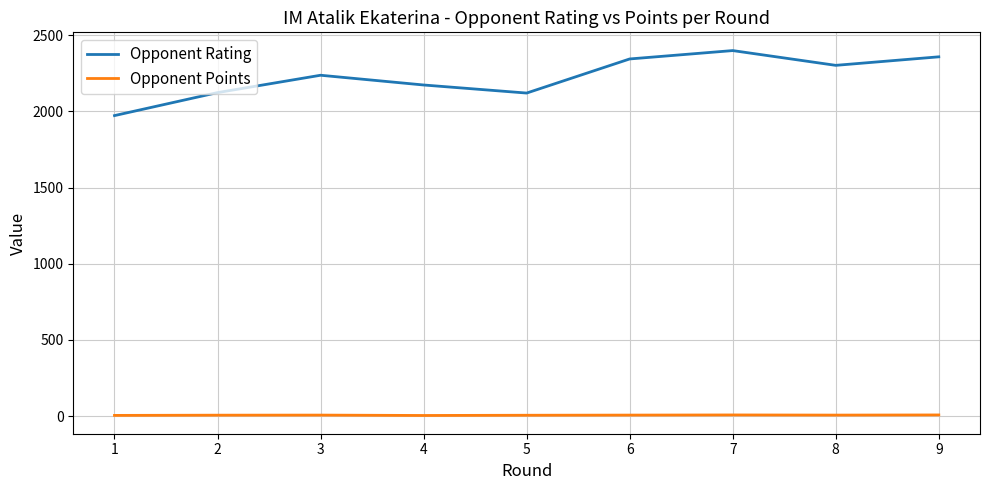

True or false: Opponent Points and Opponent Rating intersect in this chart.

False